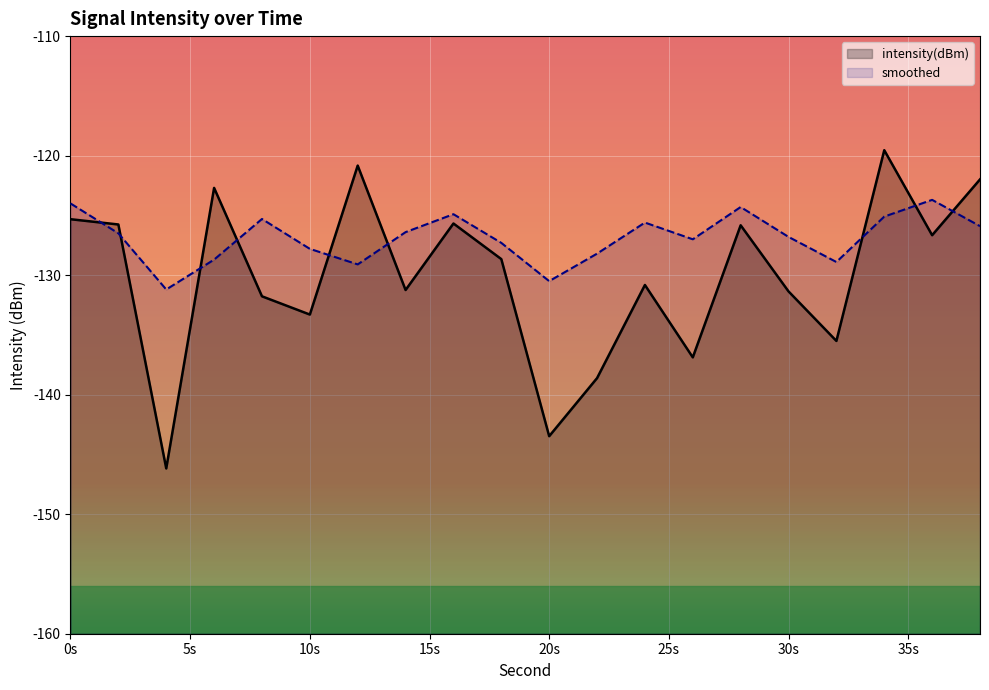

Is the value of smoothed at 32 greater than the value of intensity(dBm) at 2?

No